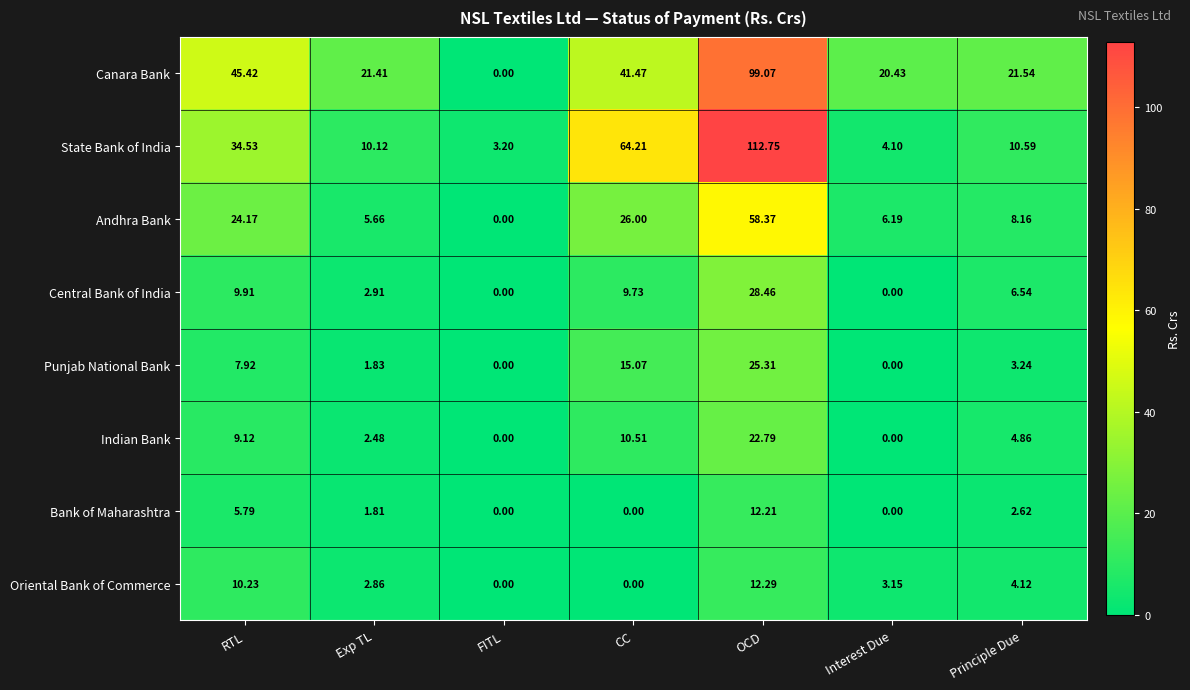

Count the number of data series in this chart.

8